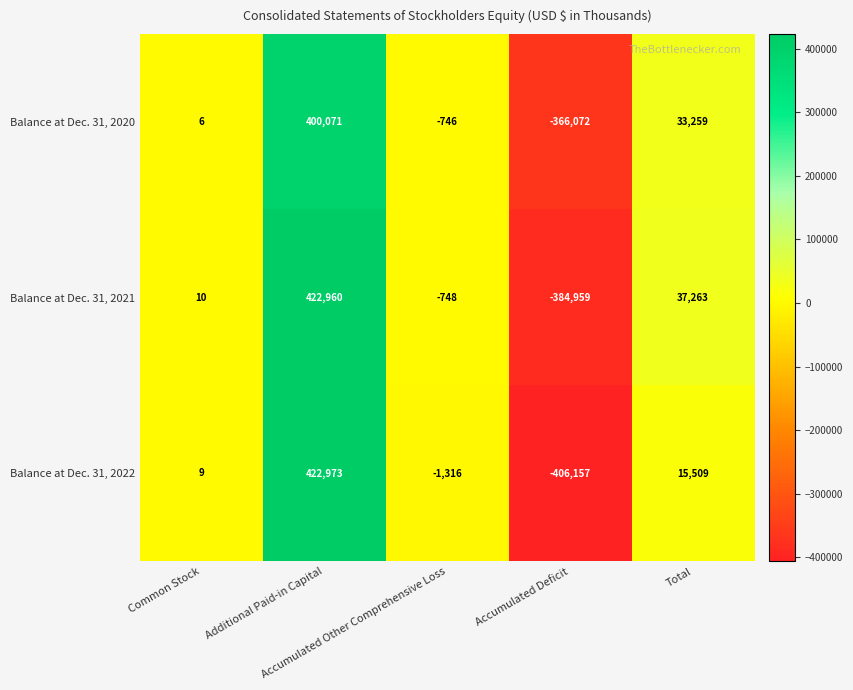

List the series in order of their peak value, lowest first.

Balance at Dec. 31, 2020, Balance at Dec. 31, 2021, Balance at Dec. 31, 2022